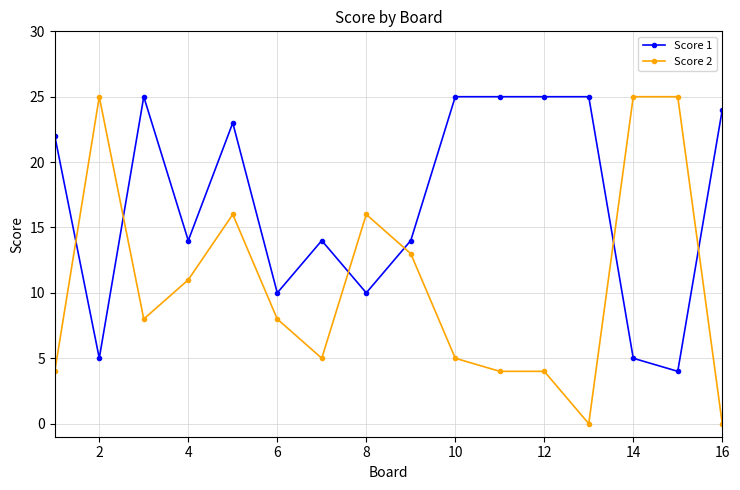

What is the maximum value shown in the chart?

25